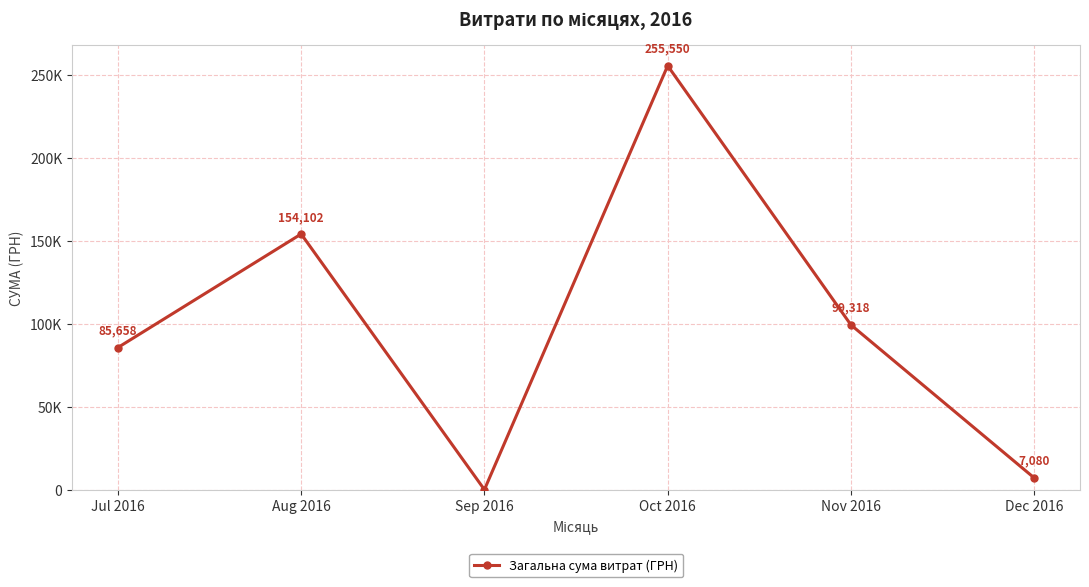

True or false: the data shows 141696.6 at Sep 2016.

False